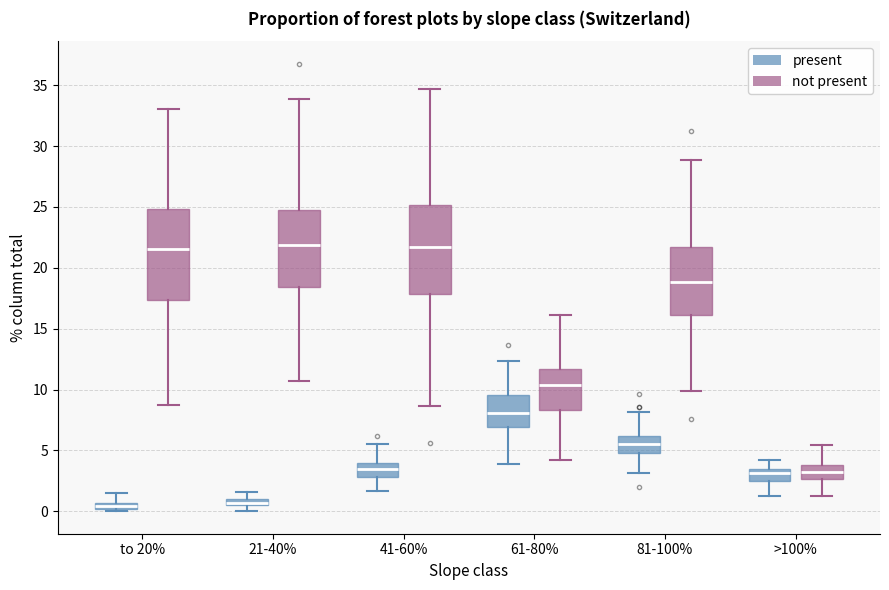

Where does the upper whisker of the box for 81-100% (present) end on the y-axis? The values are not printed on the chart, so give them approximately, as read against the axis.

8.0